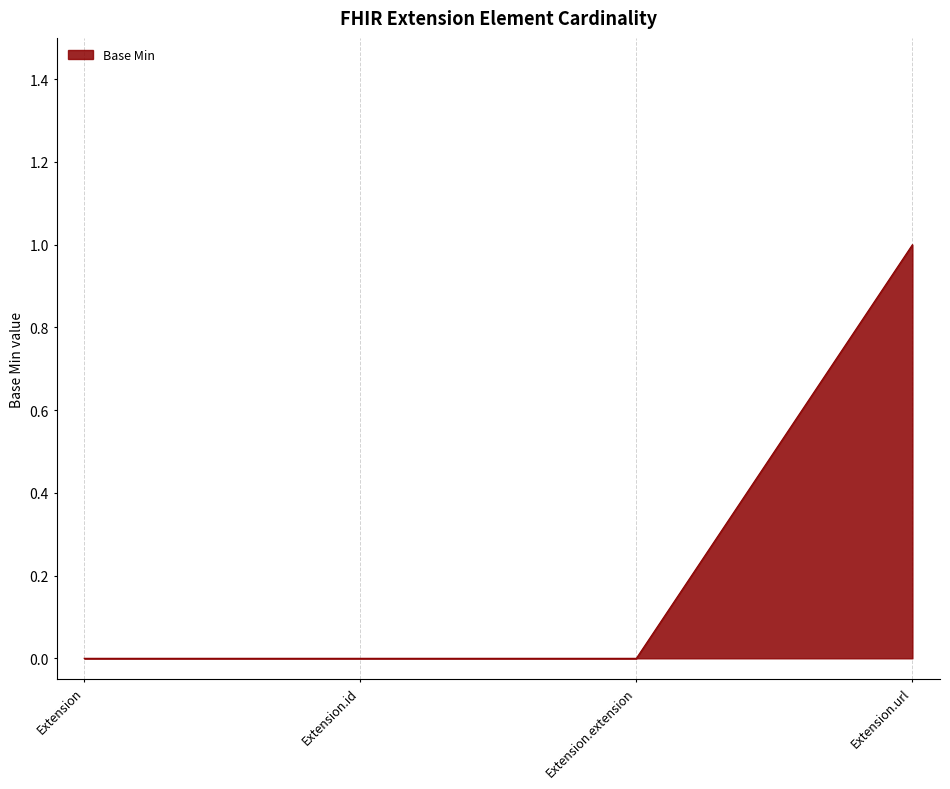

How many lines are shown in the chart?

1